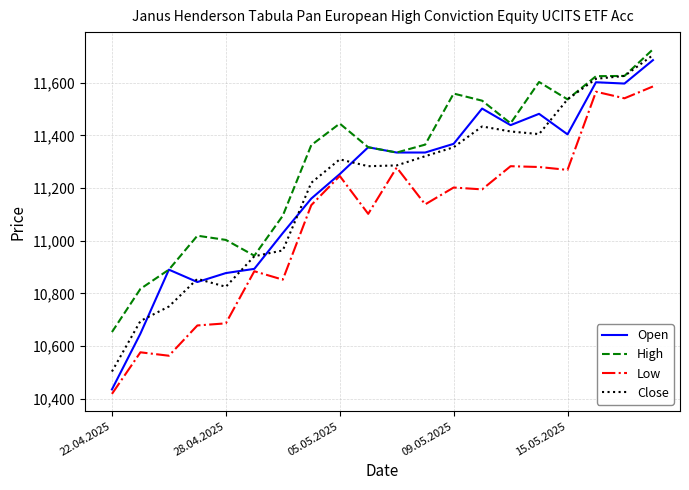

What are all the series names shown in the legend?

Open, High, Low, Close